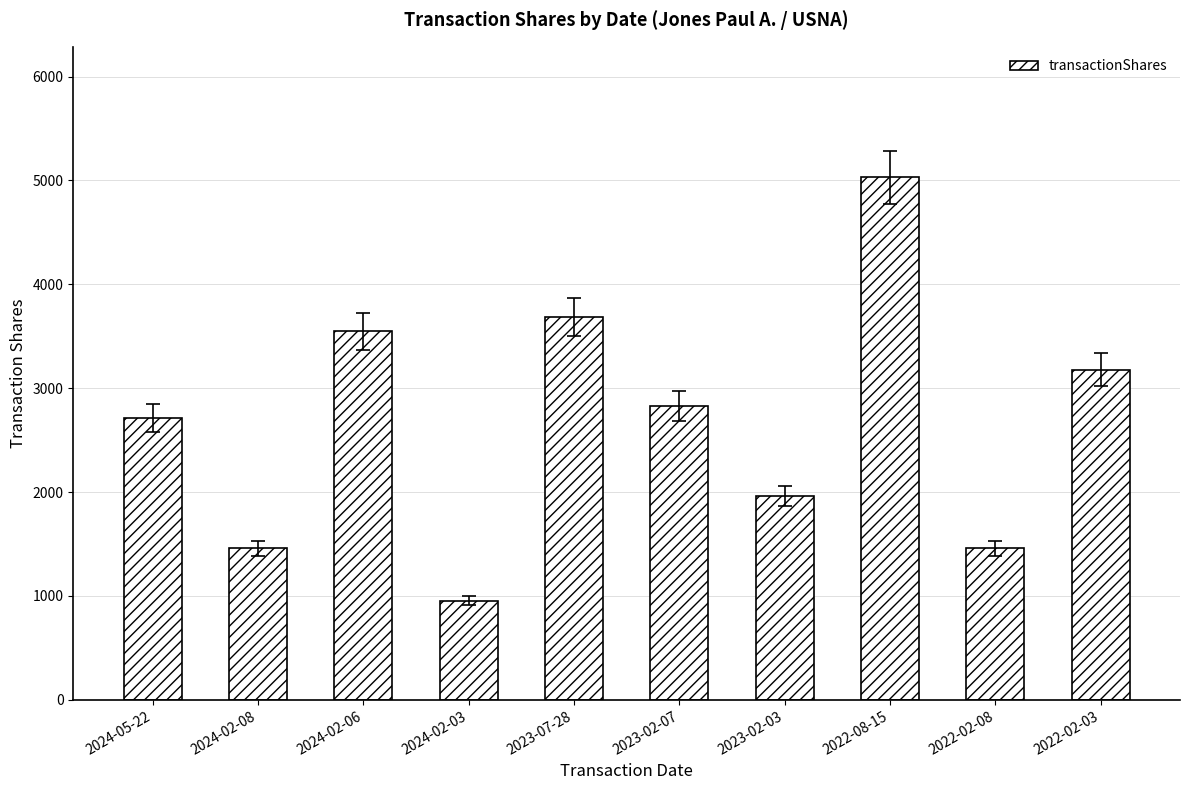

Reading left to right, extract all data points from this chart.

2714	1457	3546	956	3682	2829	1963	5029	1457	3178